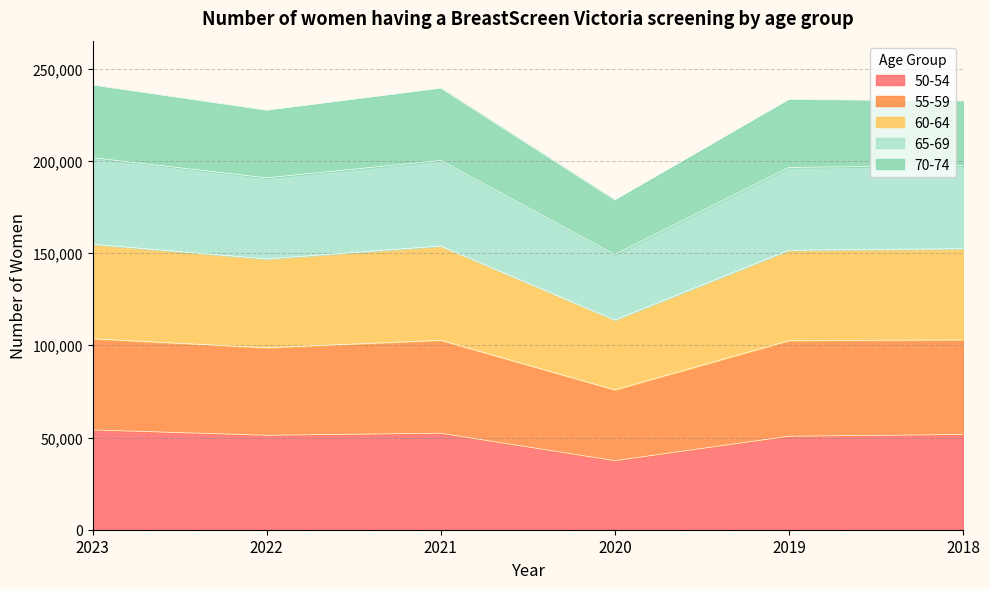

Which has a higher value, 2023 or 2019?

2023